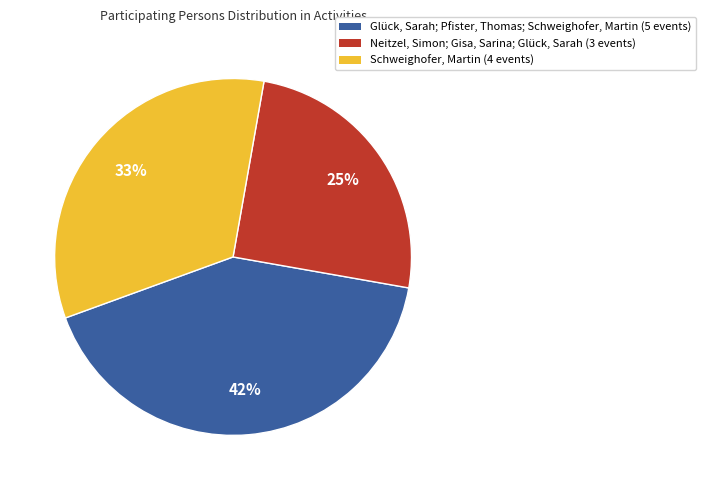

To the nearest percent, what is the average slice percentage?

33%